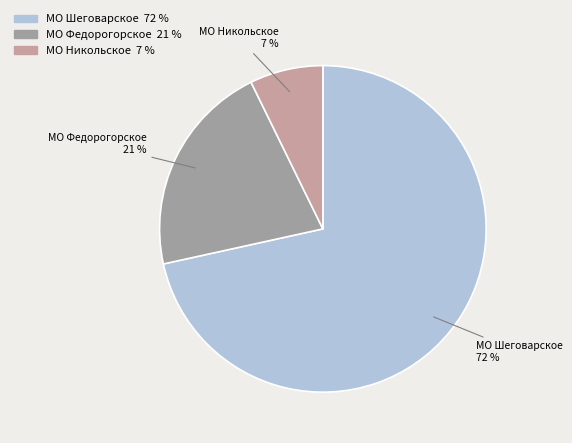

To the nearest percent, what is the average slice percentage?

33%